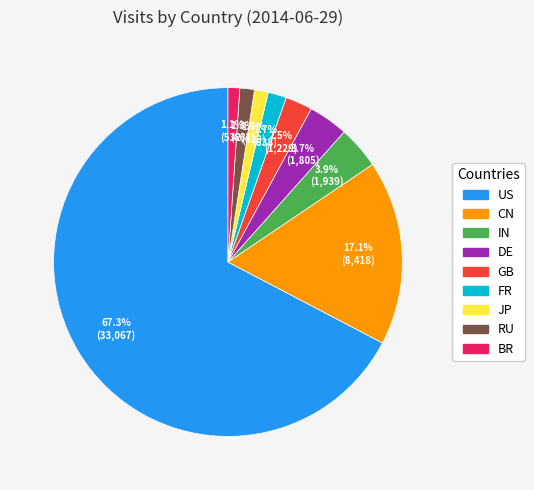

What is the ratio of the value at GB to the value at BR?

2.3